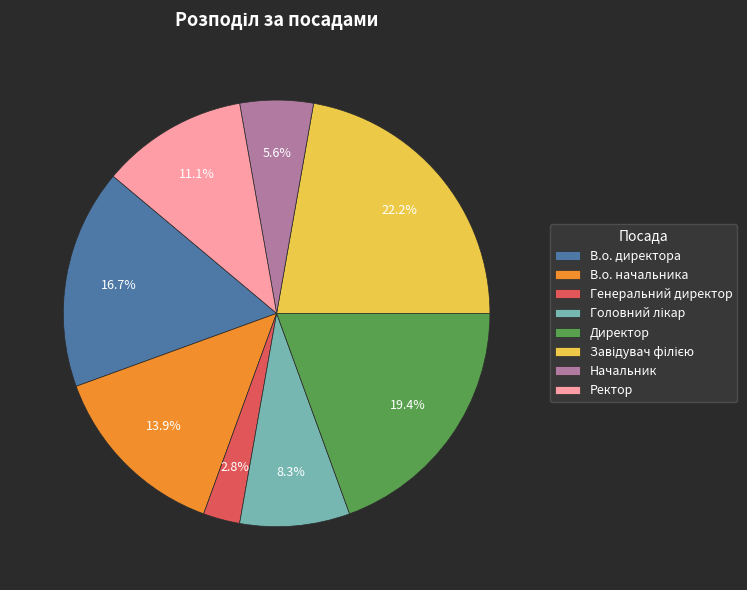

Which category has the smallest portion of the pie?

Генеральний директор